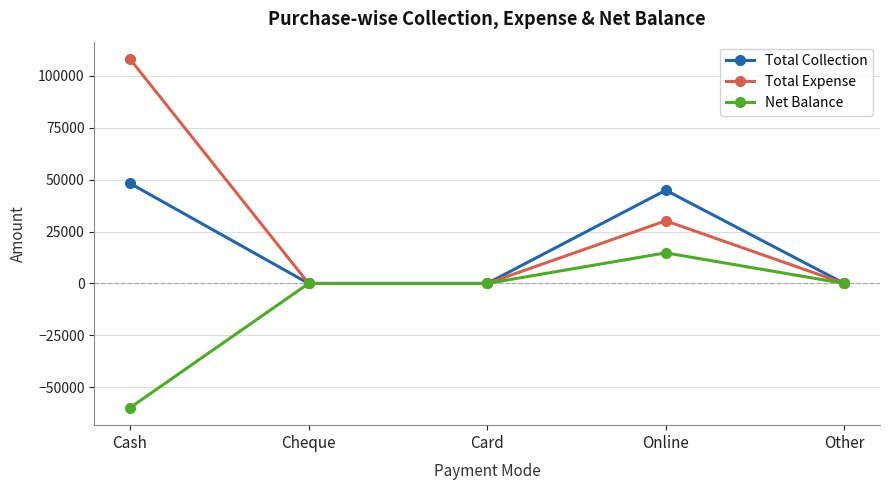

What is the label of the 3rd point from the right?

Card